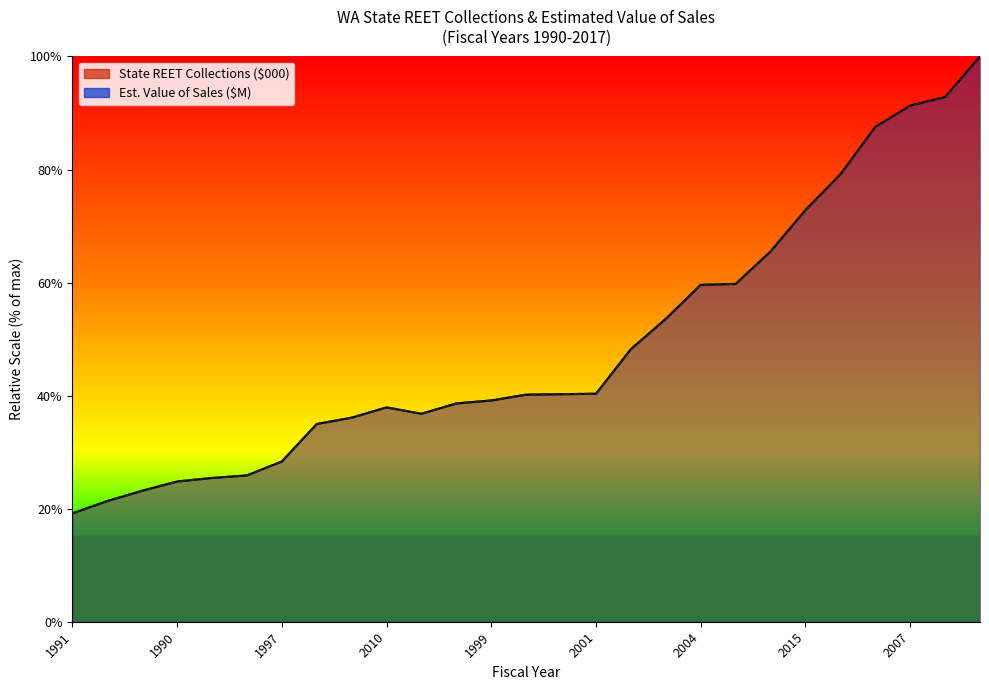

At which category is the sum across all series the highest?

2017